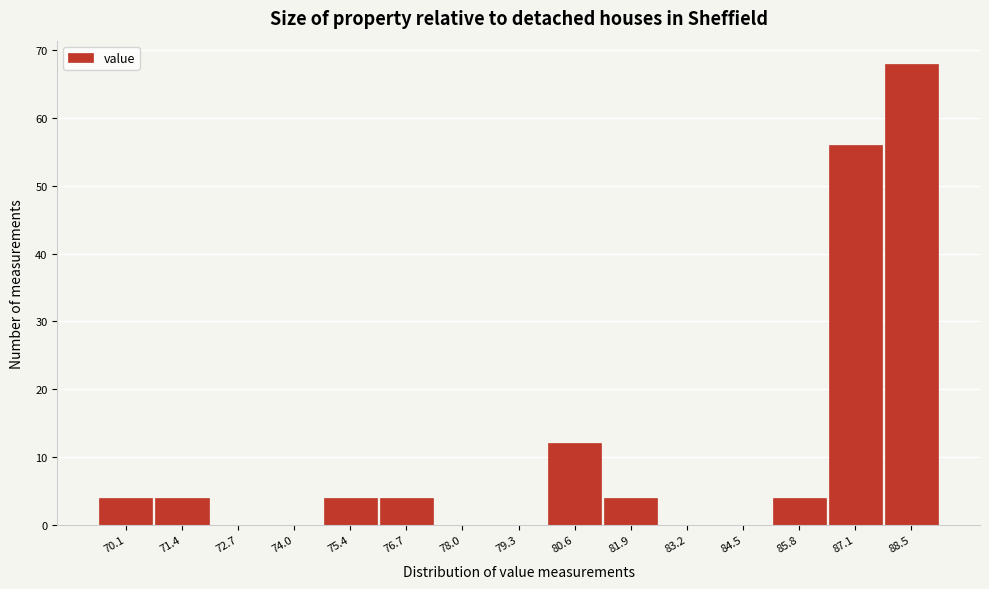

Reading left to right, transcribe all the data shown in this chart.

70.1=4	71.4=4	72.7=0	74.0=0	75.4=4	76.7=4	78.0=0	79.3=0	80.6=12	81.9=4	83.2=0	84.5=0	85.8=4	87.1=56	88.5=68